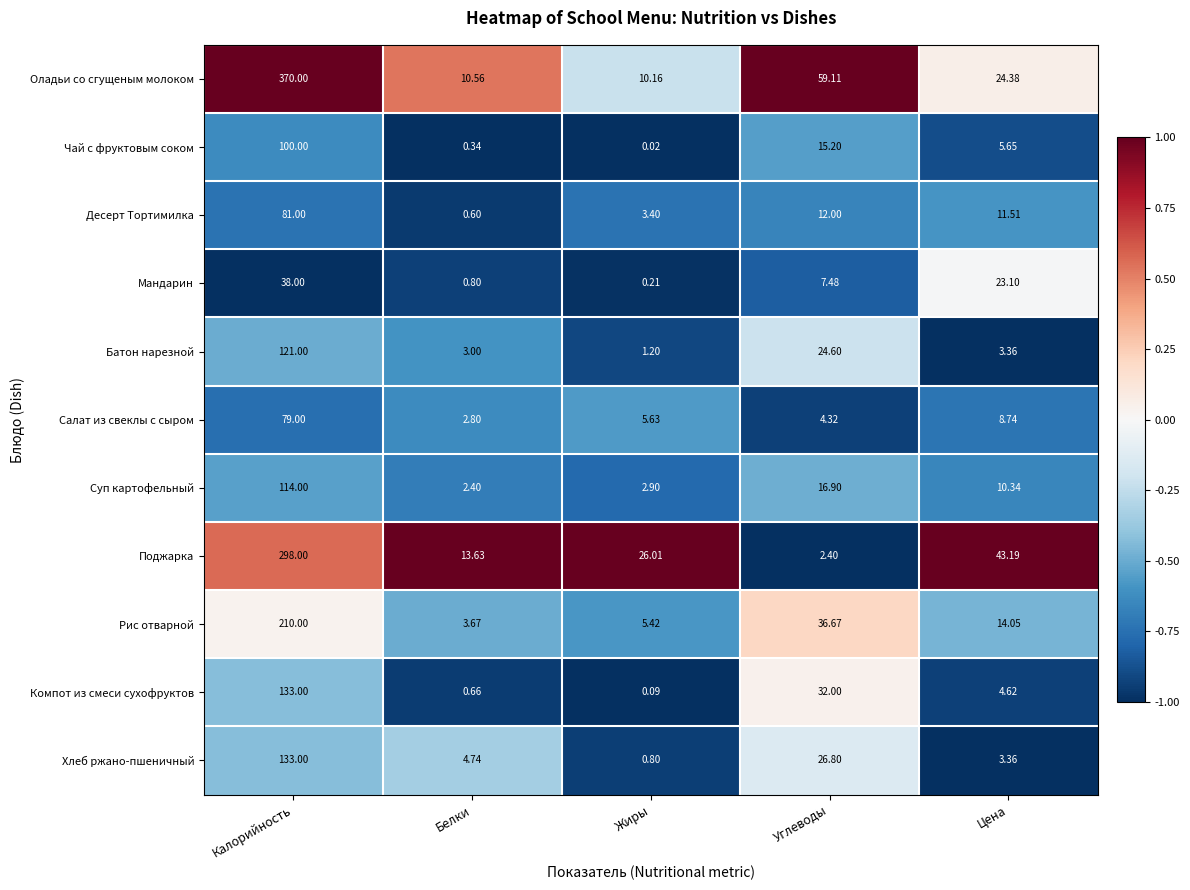

Which series has the largest total across all categories?

Оладьи со сгущеным молоком